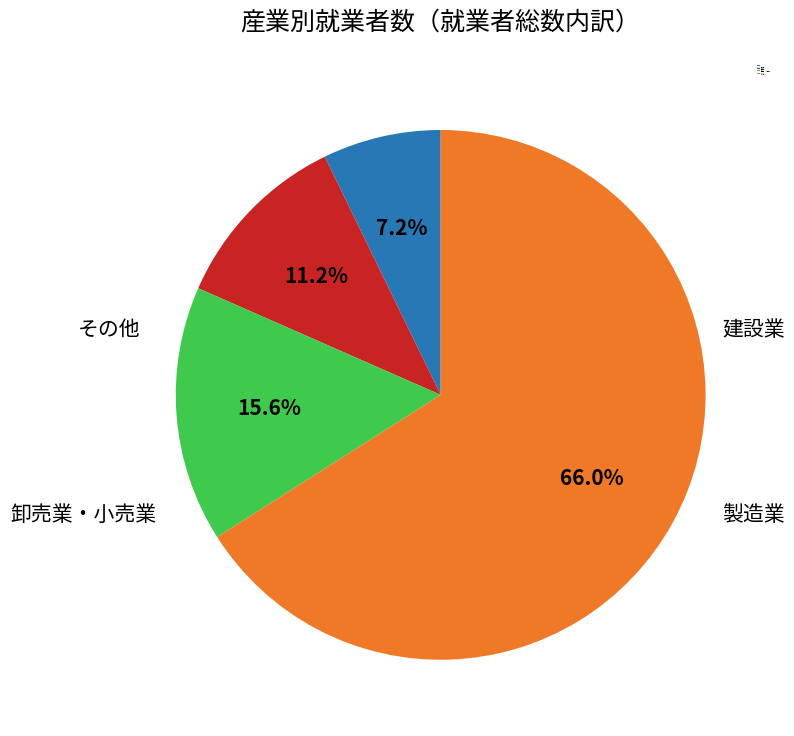

Rank the categories by value from highest to lowest.

その他, 卸売業・小売業, 製造業, 建設業